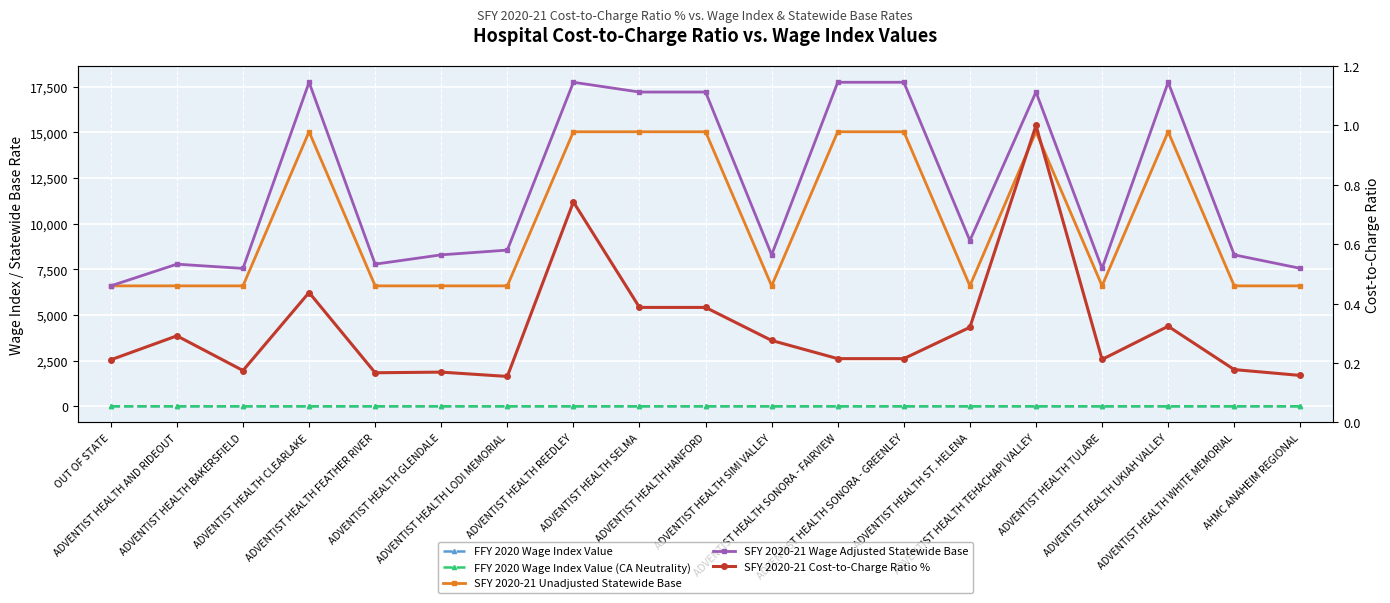

What value does the SFY 2020-21 Wage Adjusted Statewide Base series have at ADVENTIST HEALTH UKIAH VALLEY?

17747.0